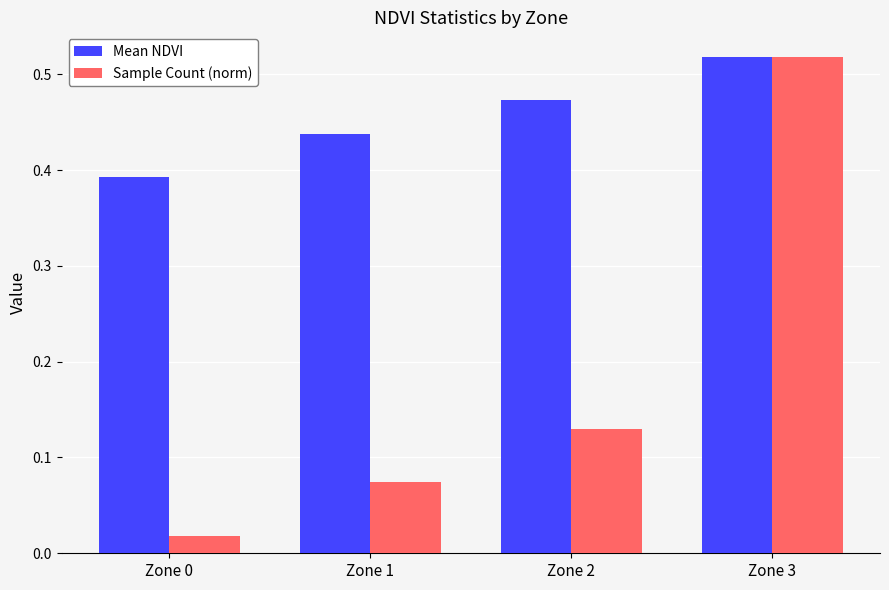

At Zone 1, list the series in order from smallest to largest.

Sample Count (norm), Mean NDVI